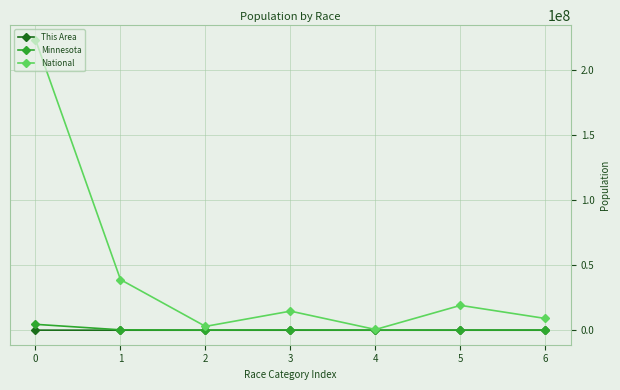

How many data points in National are less than 14674252?

3